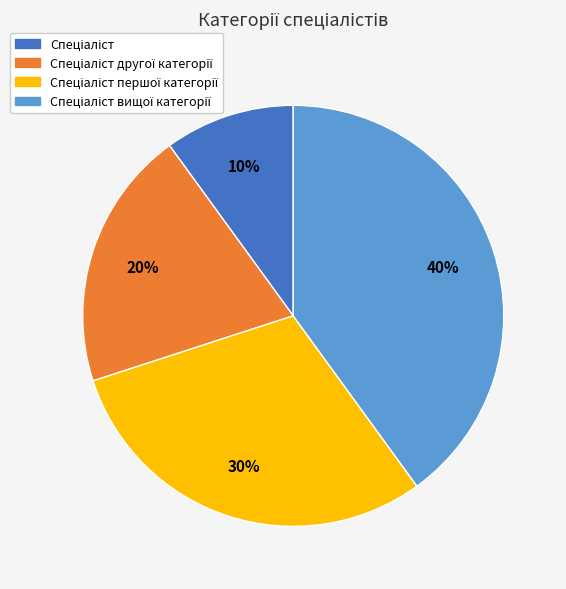

Is there a majority slice in this chart?

No